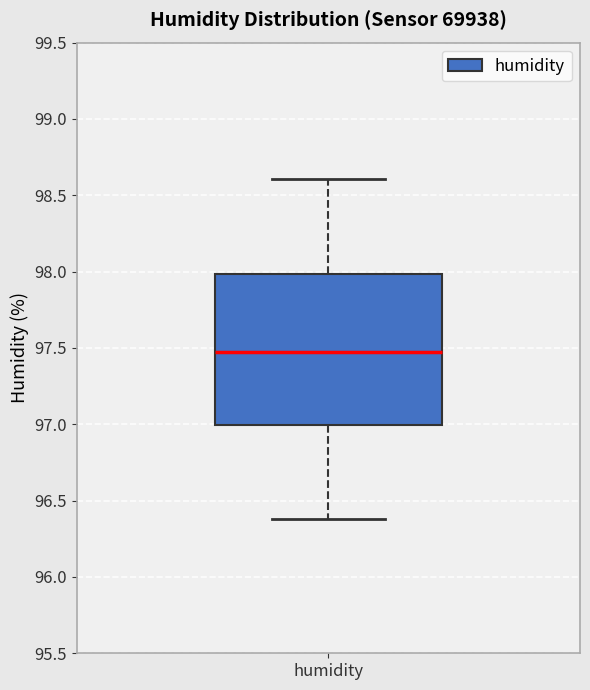

Transcribe this box plot: give where the median line is, the range the box spans, and where the two whiskers end, as read against the y-axis. The values are not printed on the chart, so give them approximately, as read against the axis.

median 97.5, box 97.0 to 98.0, whiskers 96.4 to 98.6